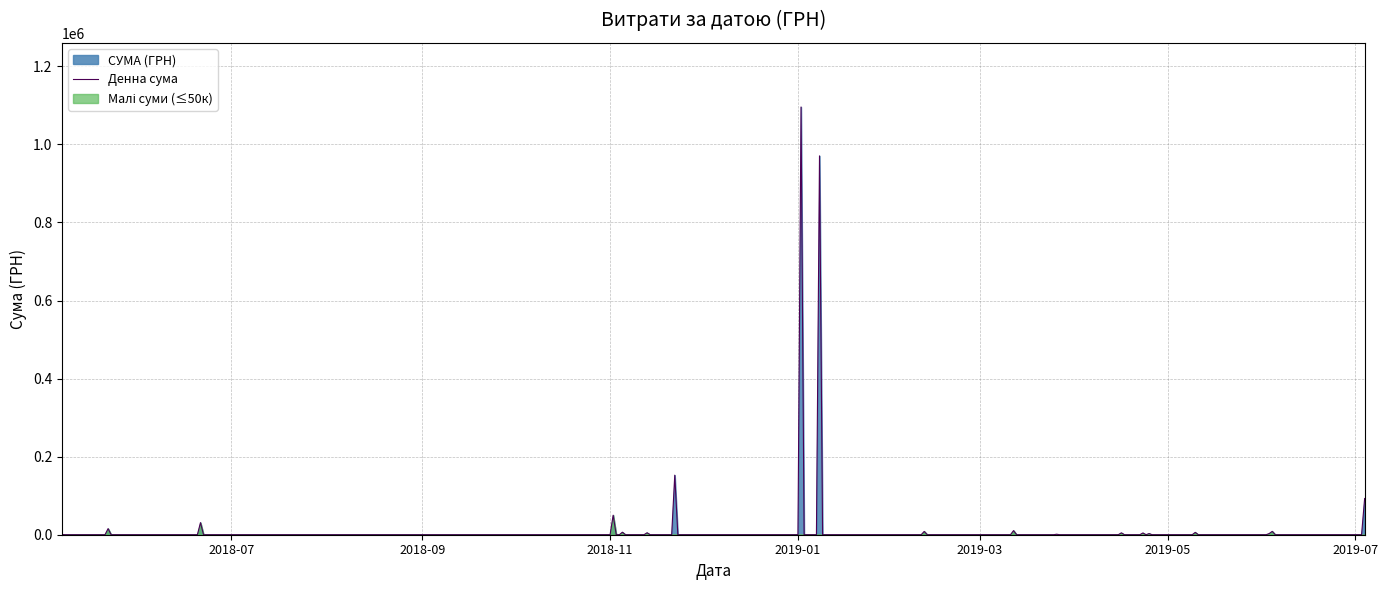

What is the highest value of the Денна сума series?

1095731.4